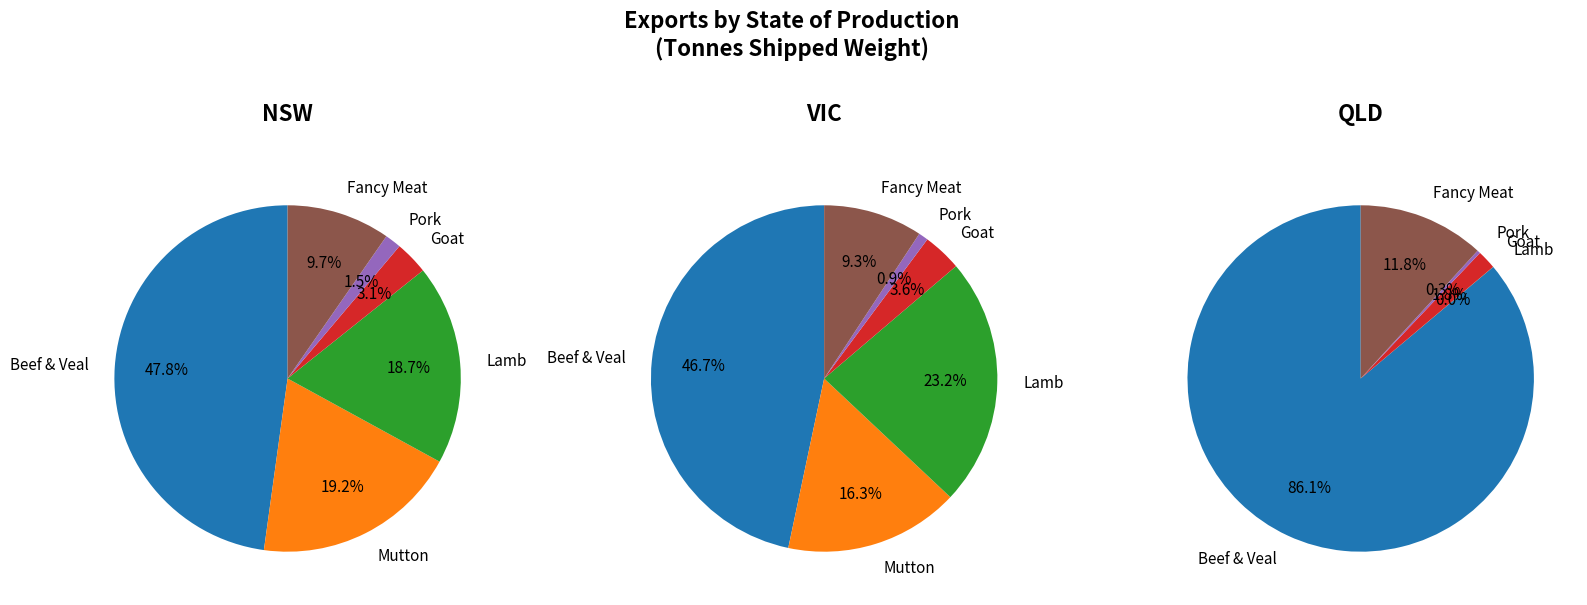

True or false: NSW accounts for 32% of the total.

False